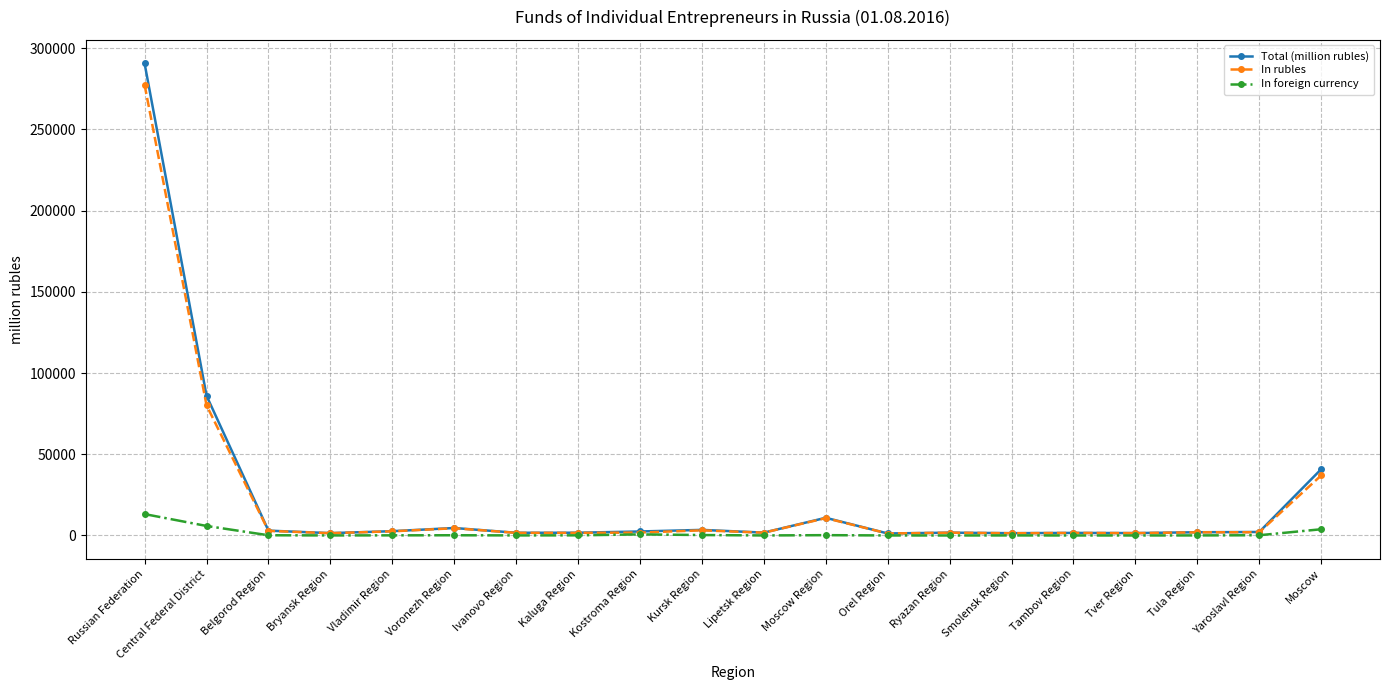

At which category does the chart reach its peak across all series?

Russian Federation